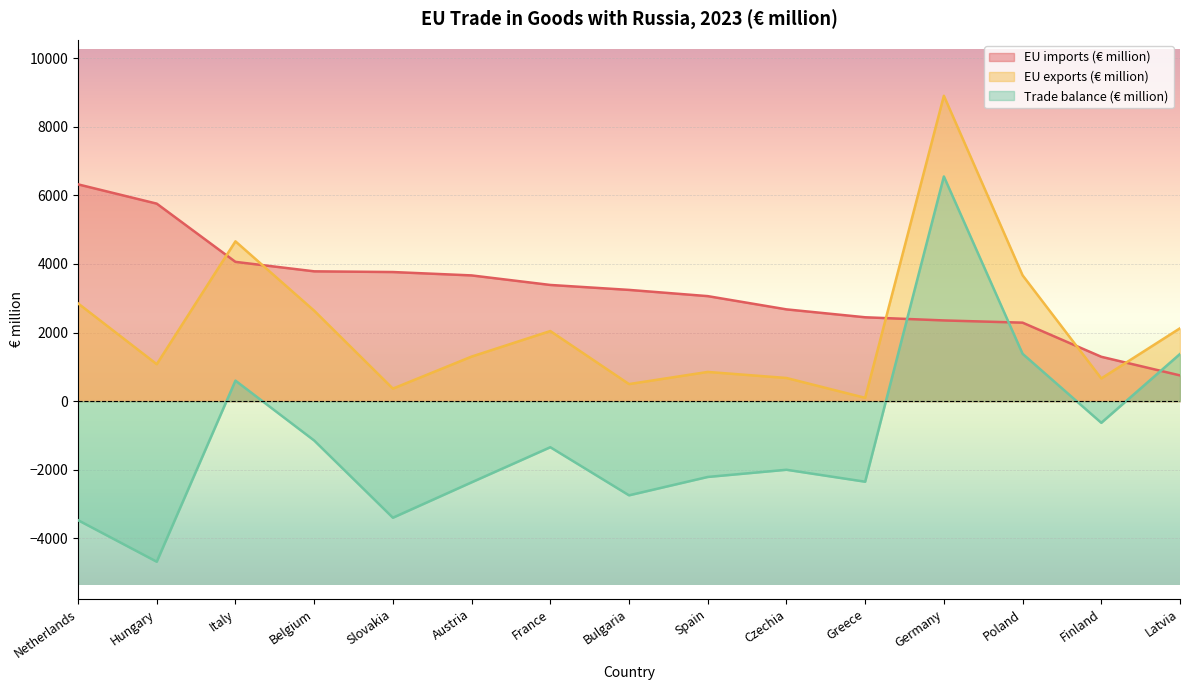

Where do EU exports (€ million) and EU imports (€ million) first cross each other?

Hungary and Italy